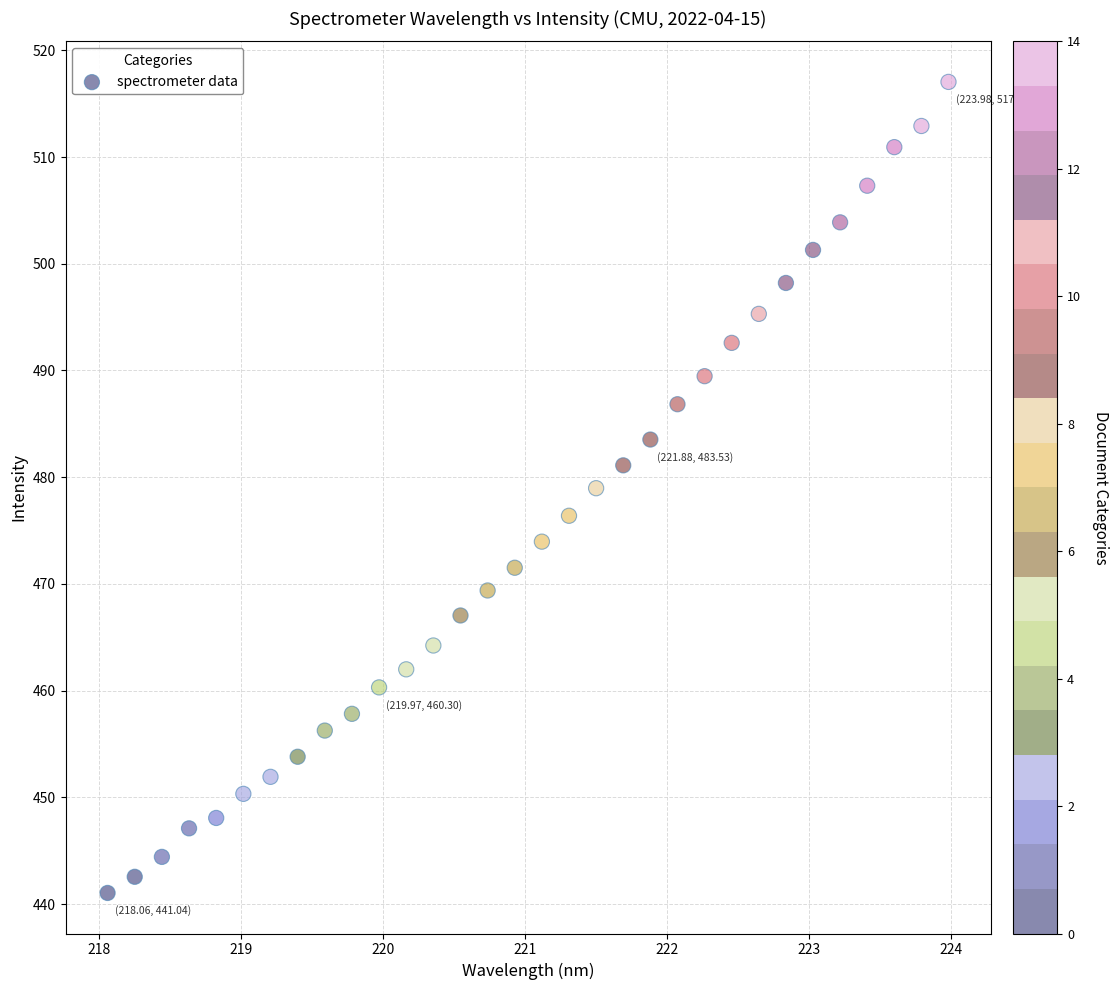

What is the range of Y values (max minus min)?

76.0